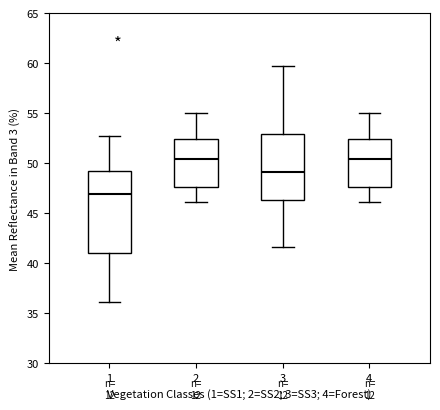

Reading left to right, read every box against the y-axis: the position of its median line, the range the box covers, and the ends of its whiskers. The values are not printed on the chart, so give them approximately, as read against the axis.

1: median 47.0, box 41.0 to 49.0, whiskers 36.0 to 53.0
2: median 50.5, box 47.5 to 52.5, whiskers 46.0 to 55.0
3: median 49.0, box 46.5 to 53.0, whiskers 41.5 to 59.5
4: median 50.5, box 47.5 to 52.5, whiskers 46.0 to 55.0